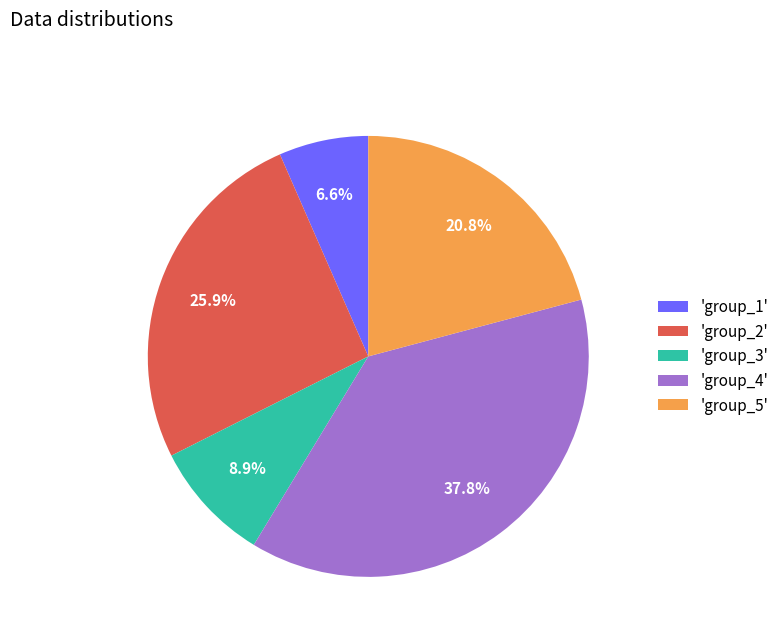

Count the number of slices in the pie.

5